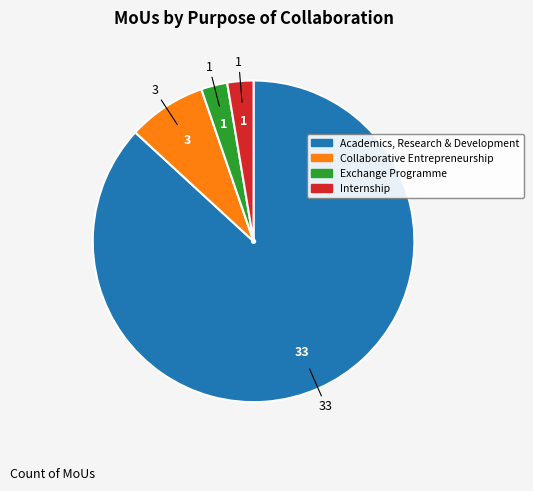

What is the largest slice in the pie chart?

Academics, Research & Development